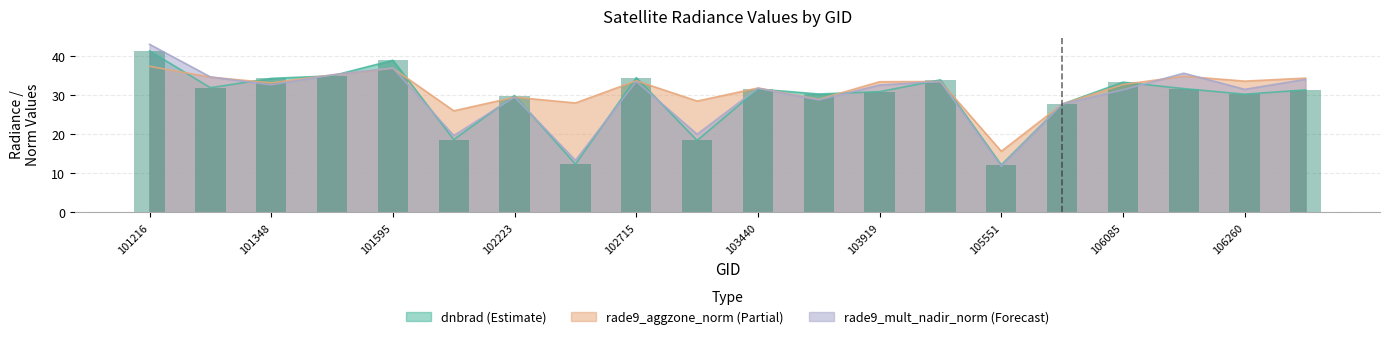

True or false: rade9_mult_nadir_norm has a value of 11.8 at 105551.

True